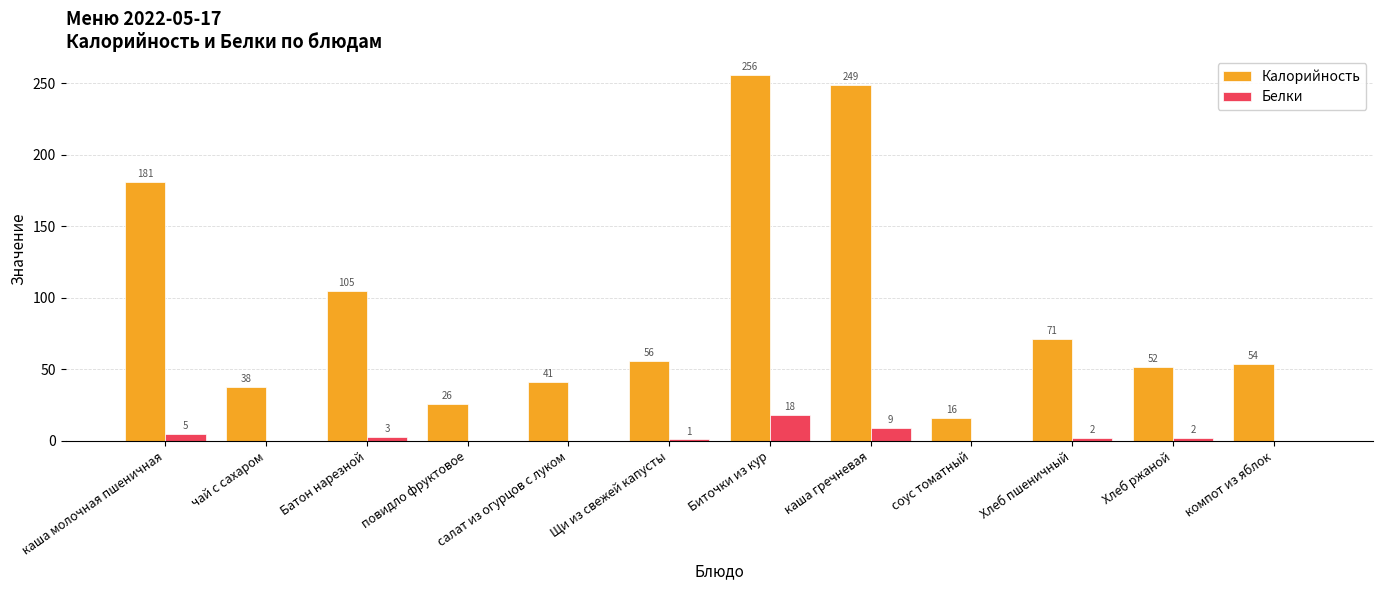

The value of Белки at соус томатный is 0. True or false?

True